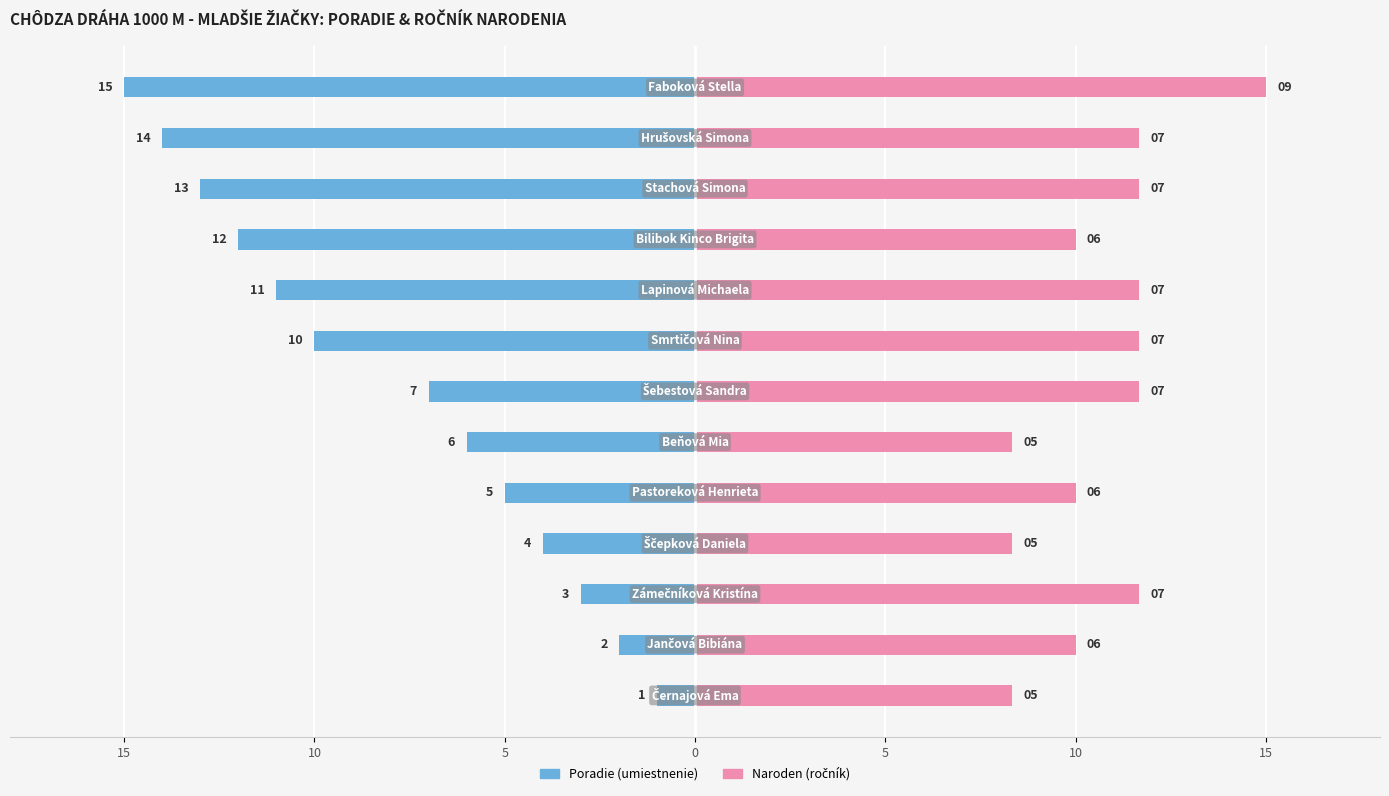

How many bars are there in each group?

2